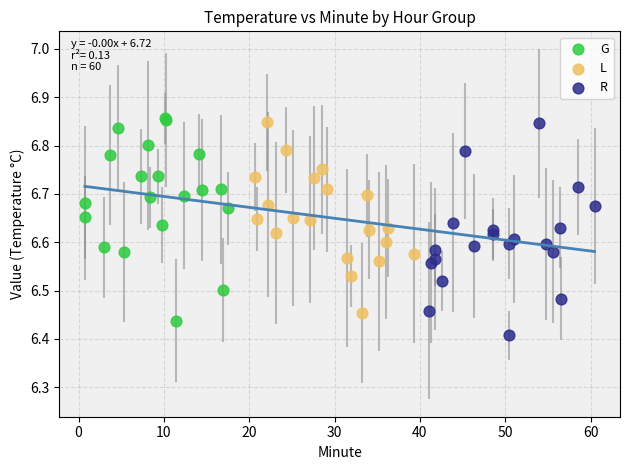

What are all the series names shown in the legend?

G, L, R